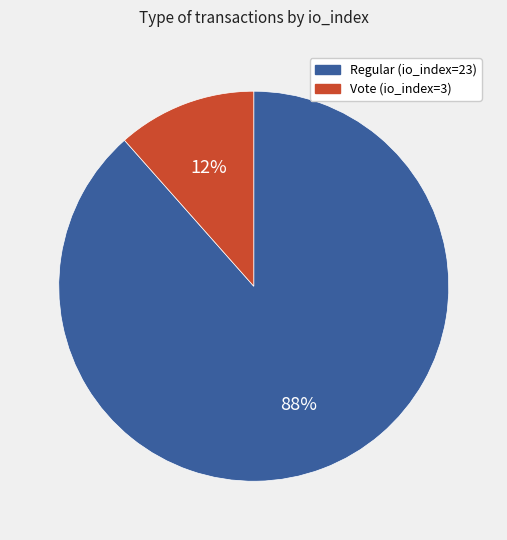

How many slices are in this pie chart?

2